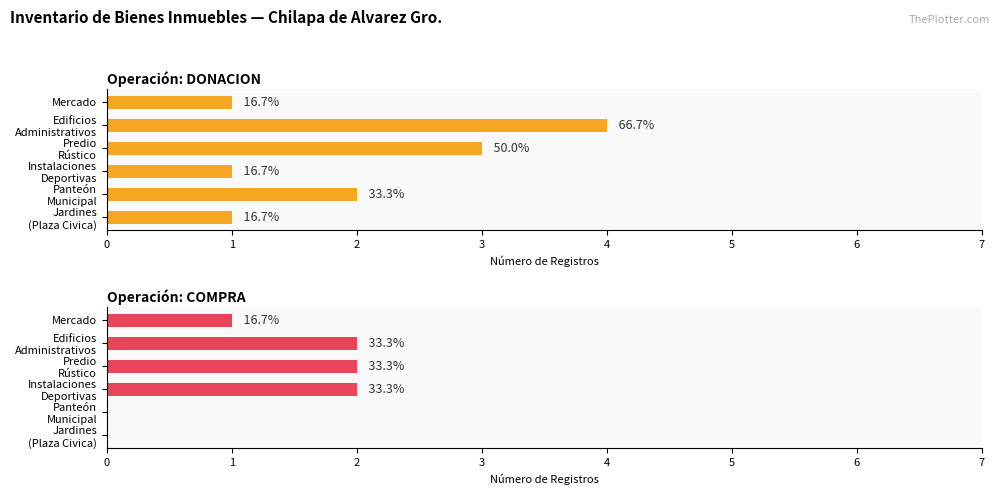

At how many categories does at least one series exceed 1?

4